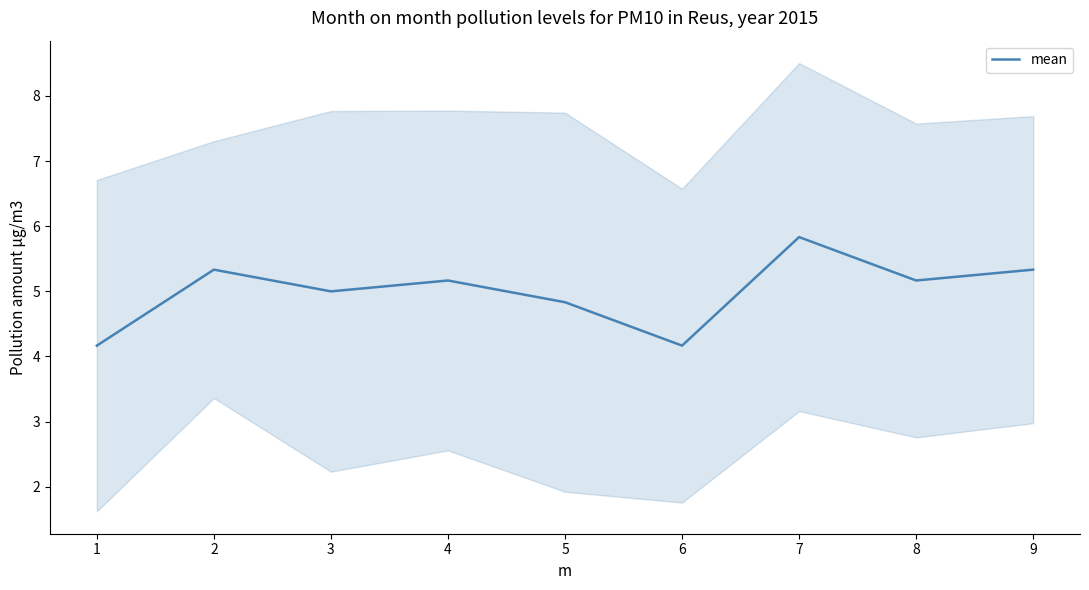

How many series are shown in this chart?

1